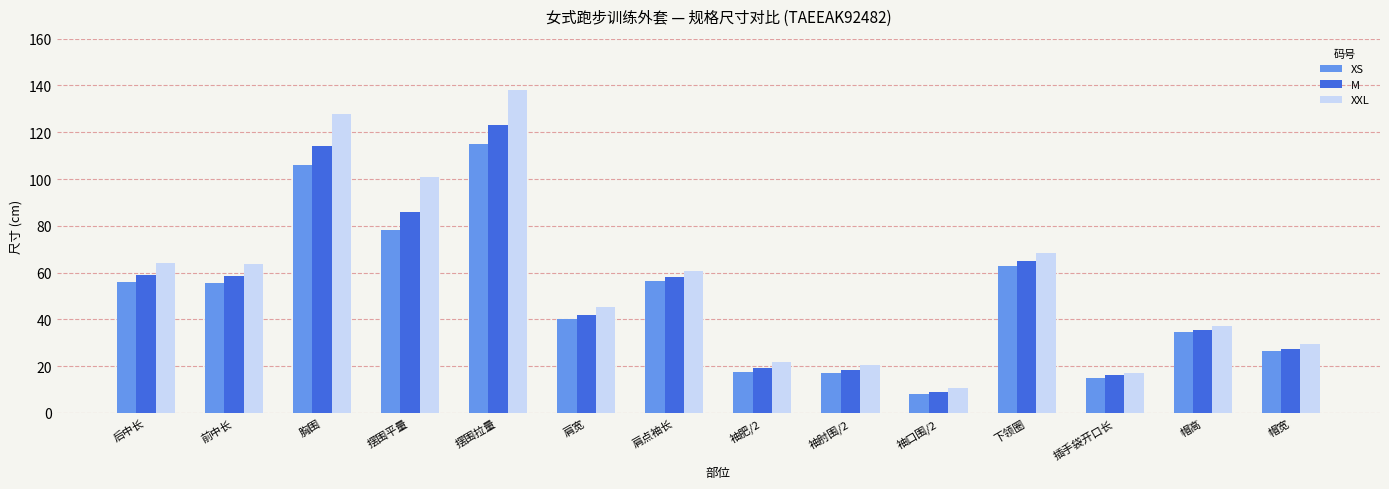

At which label is XXL closest to 74?

下领圈